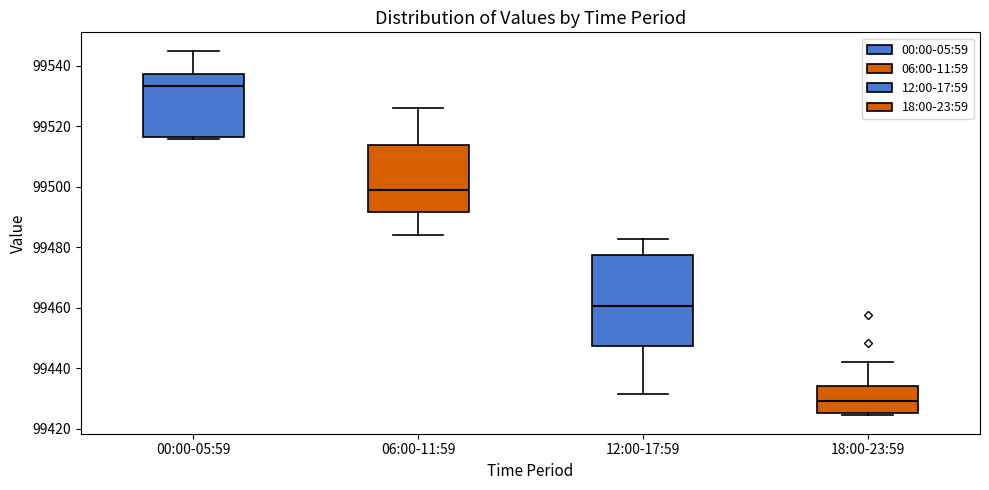

Which box's median line is the highest?

00:00-05:59